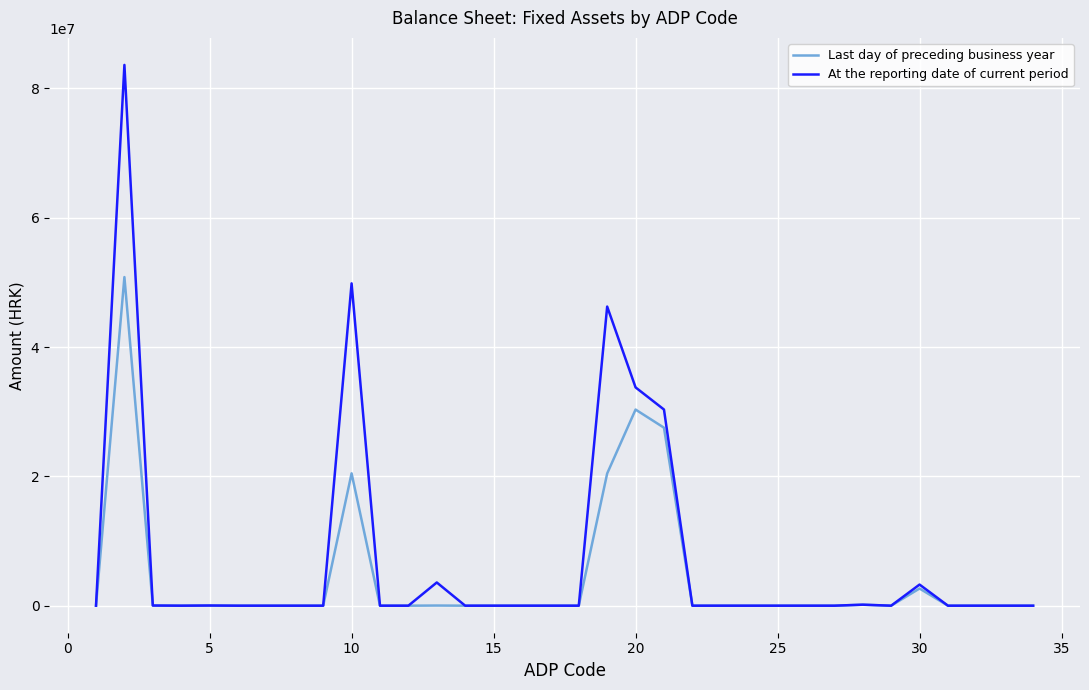

What are all the series names shown in the legend?

Last day of preceding business year, At the reporting date of current period